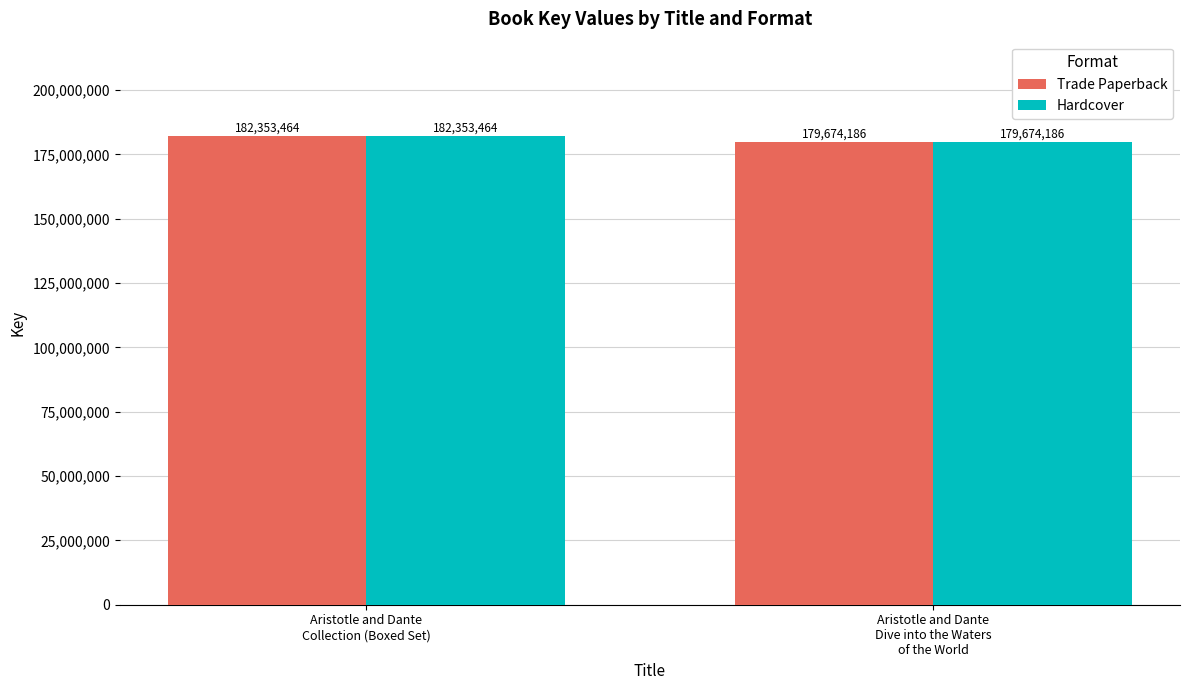

How many data points does each series have?

2